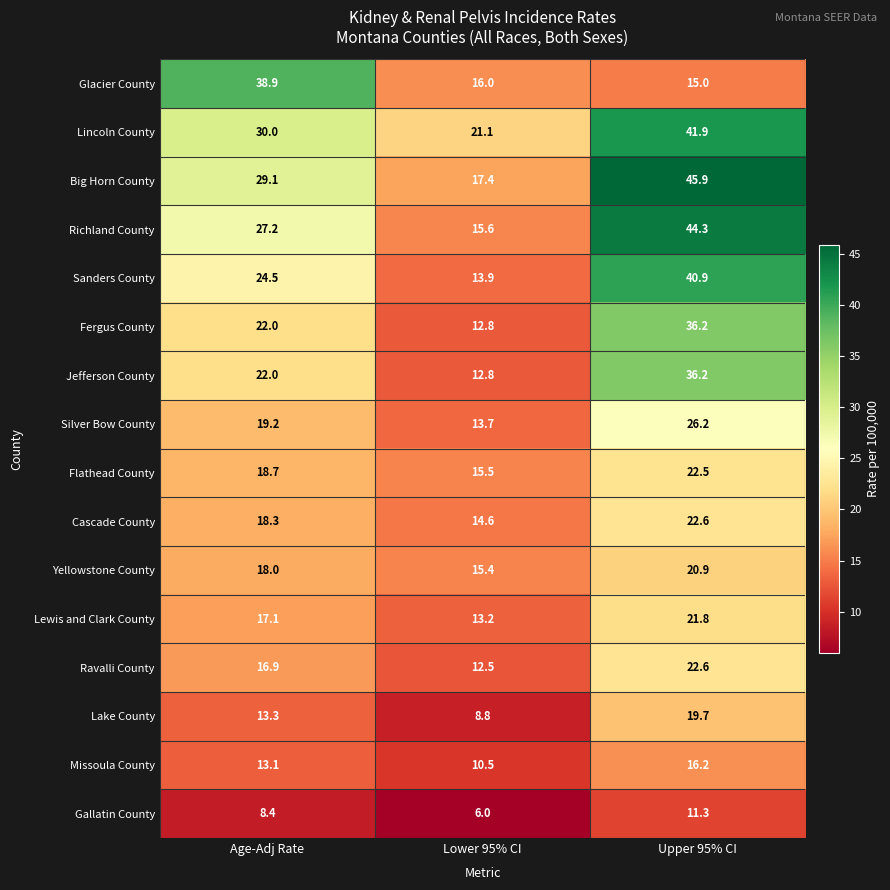

What is the spread (max minus min) of values at Age-Adj Rate?

30.5